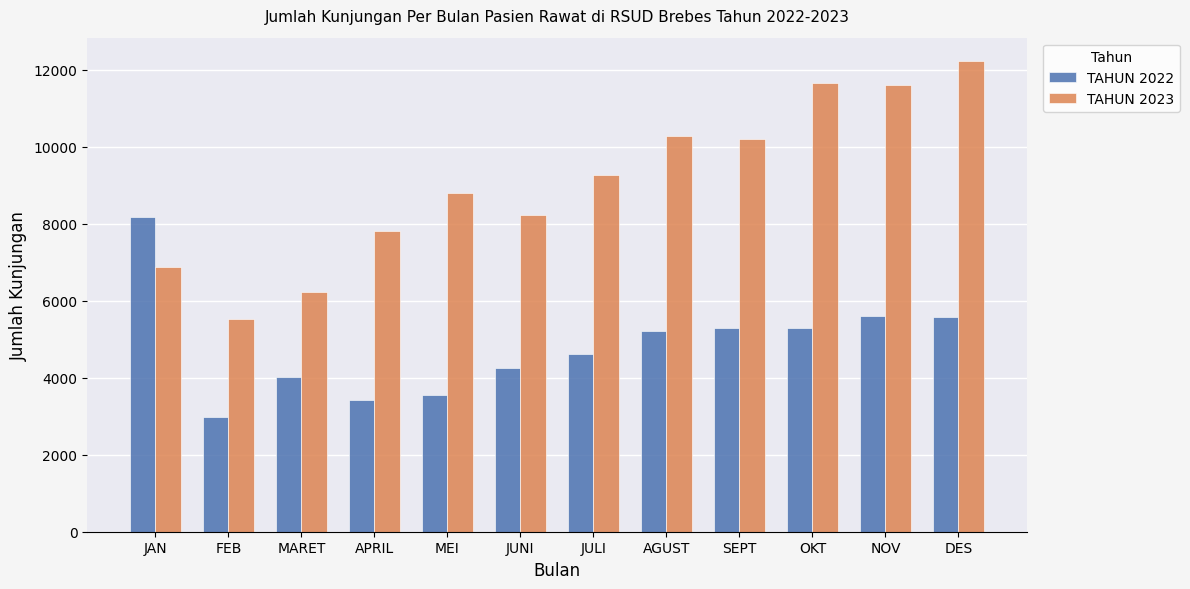

Which series changed the most between JUNI and OKT?

TAHUN 2023